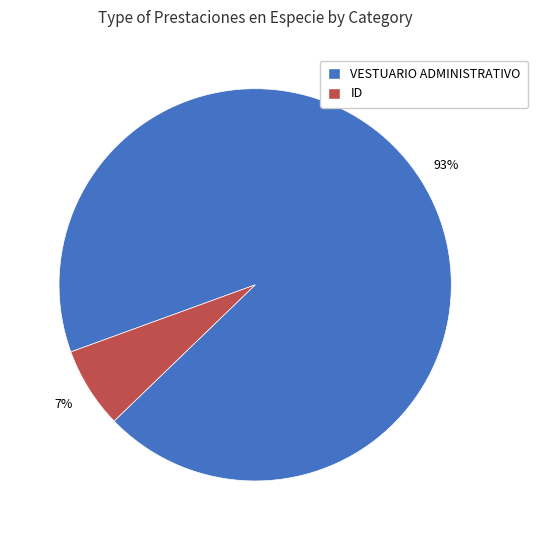

Which category accounts for the majority?

VESTUARIO ADMINISTRATIVO